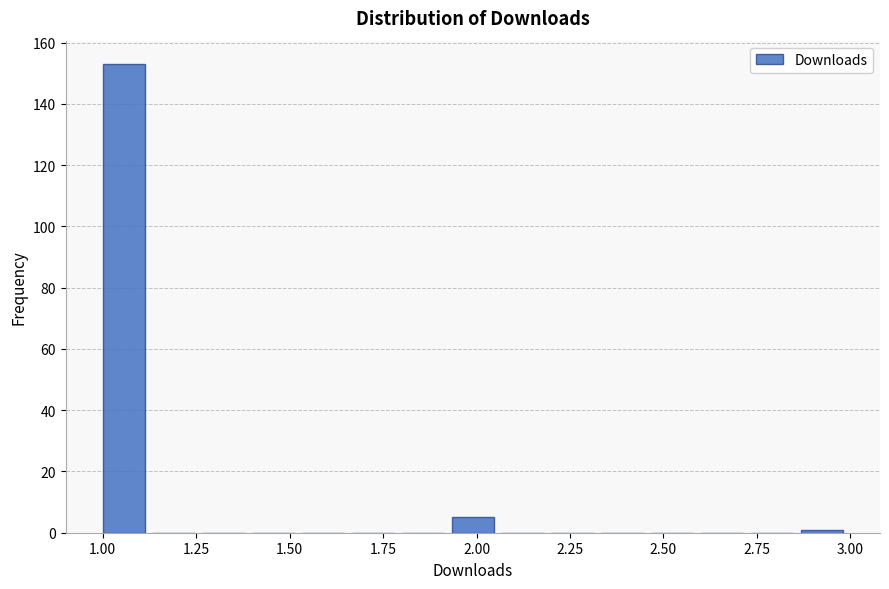

Around what value on the x-axis is the tallest bar? Give the approximate position of its centre, as read against the axis.

1.05